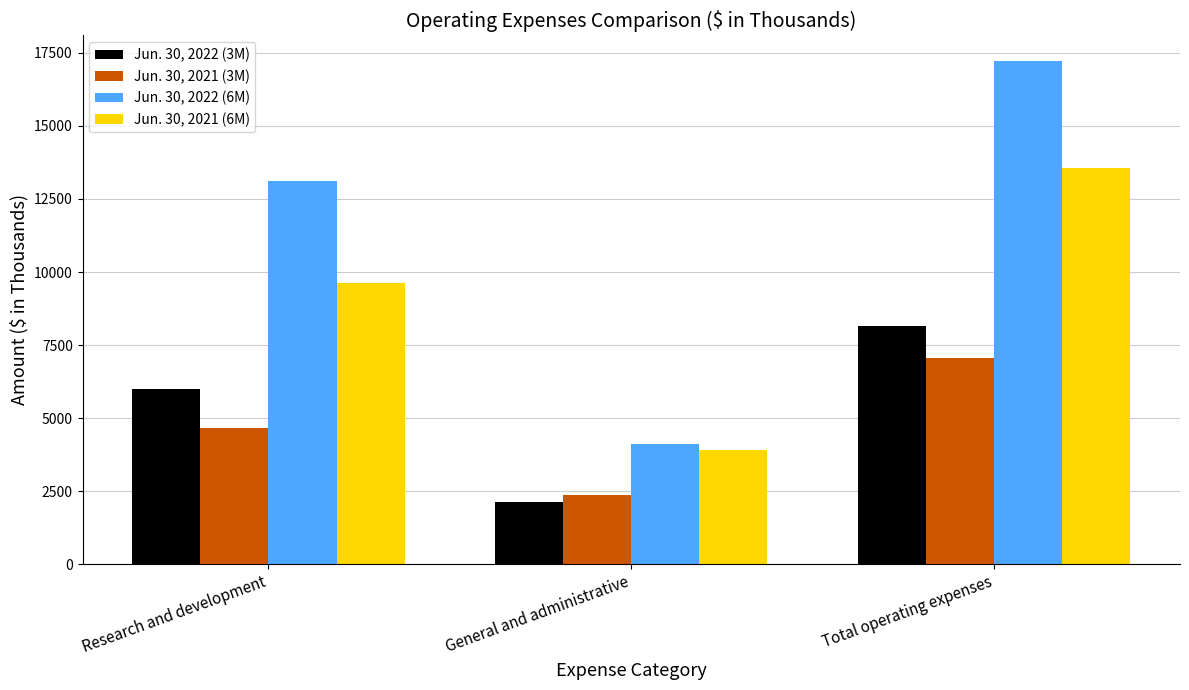

What is the label of the 2nd bar from the right?

General and administrative